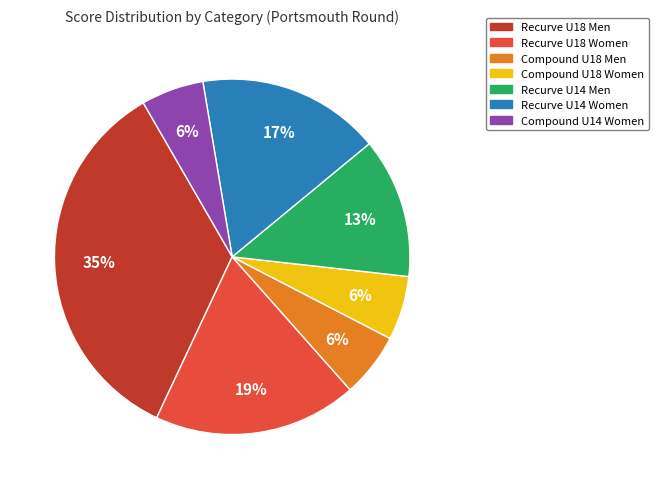

Count the number of slices in the pie.

7